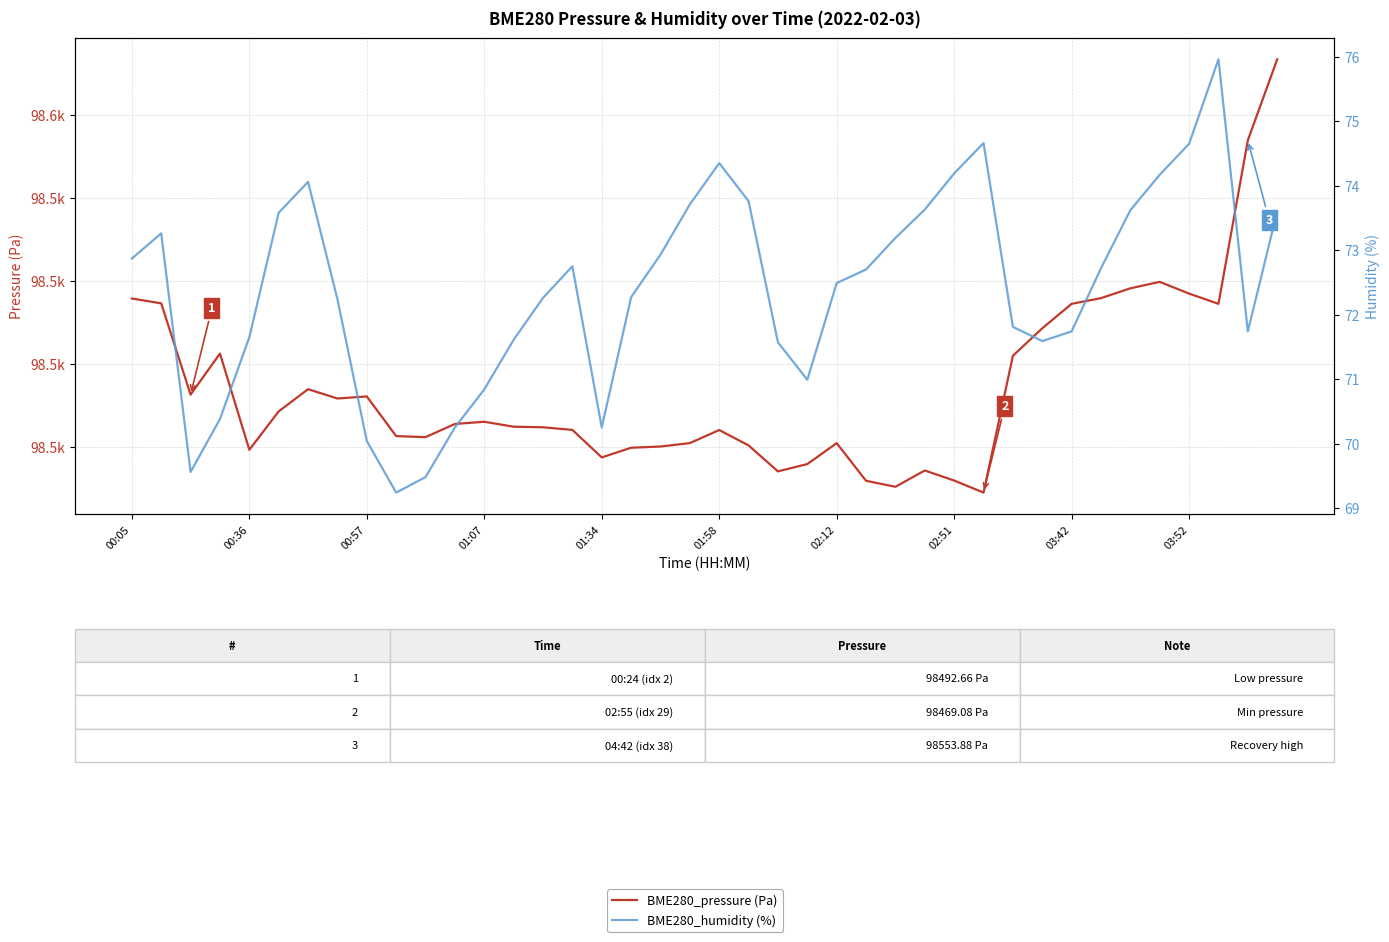

At which category is the sum across all series the highest?

39